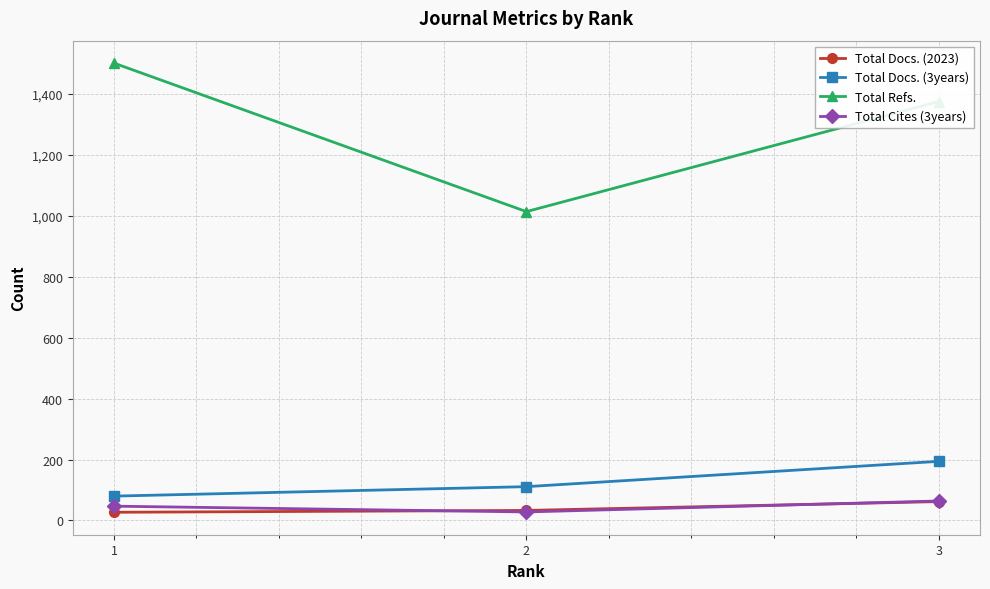

What is the highest value of the Total Docs. (2023) series?

62